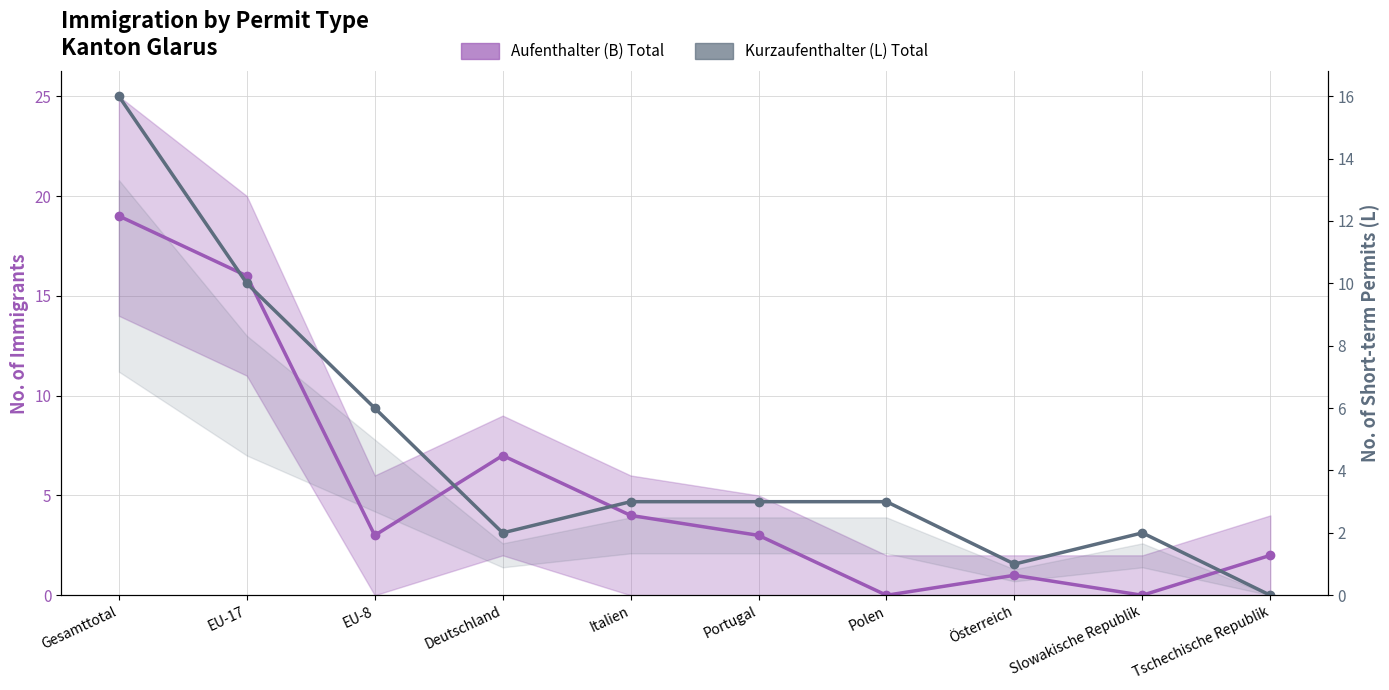

What is the label of the 8th point from the right?

EU-8